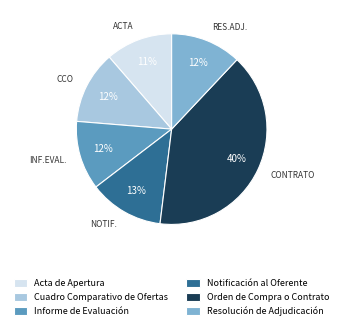

Which has a higher value, Acta de Apertura or Orden de Compra o Contrato?

Orden de Compra o Contrato